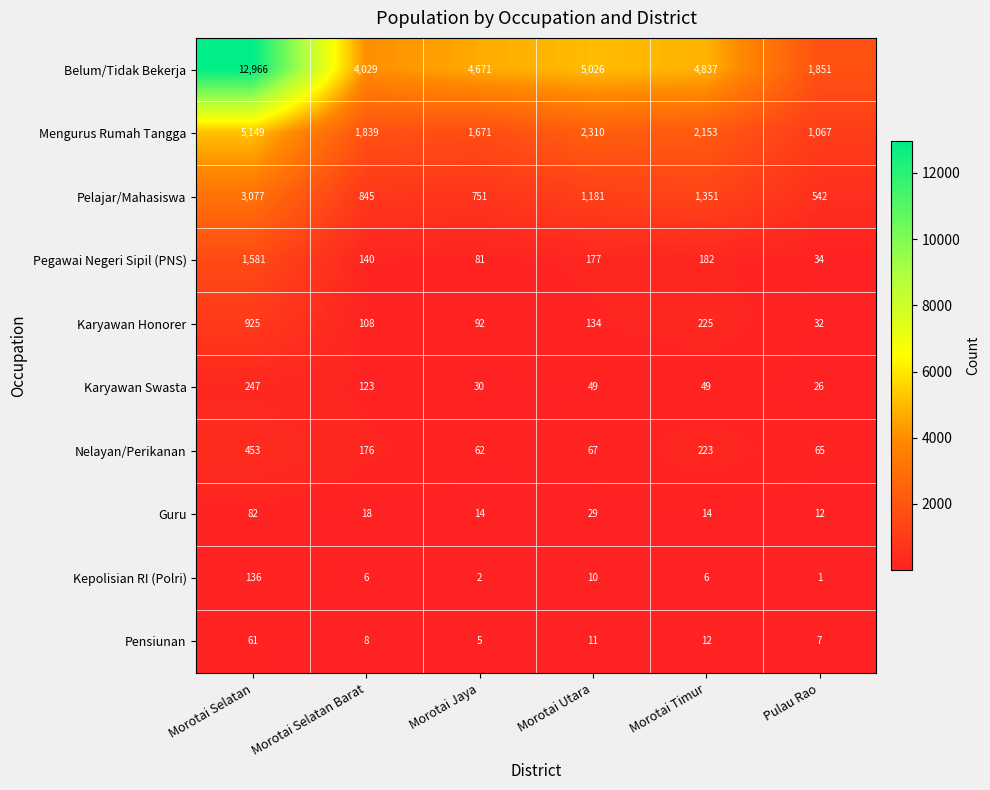

Which series has the largest total across all categories?

Belum/Tidak Bekerja